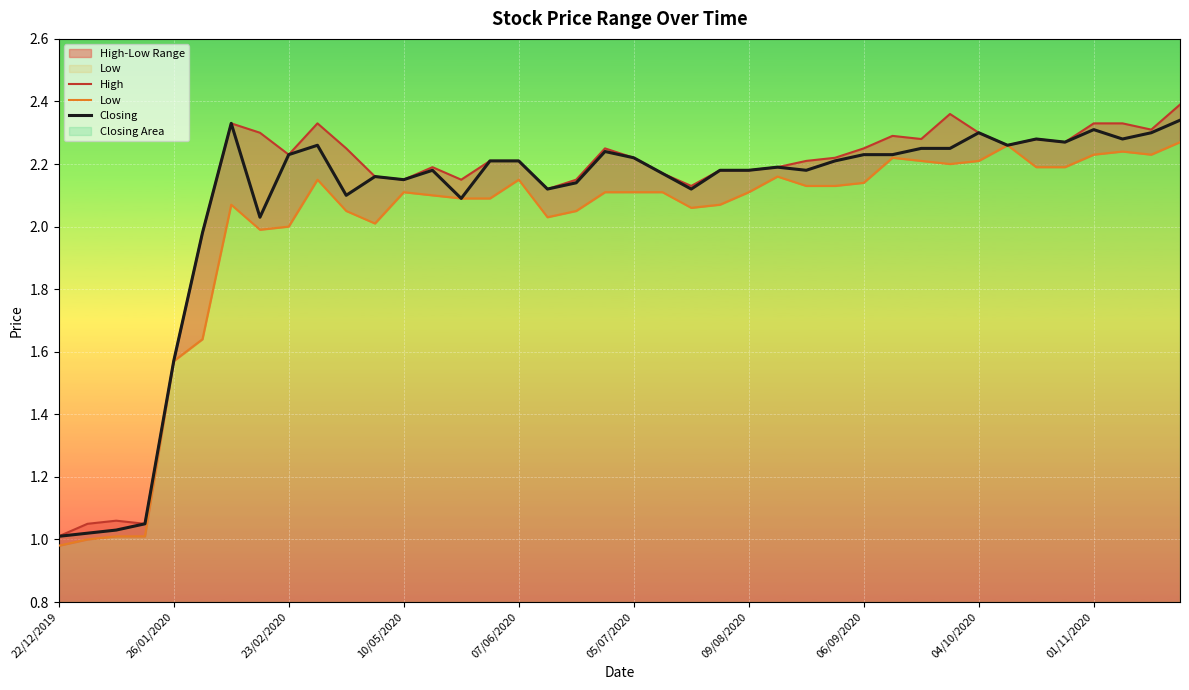

Reading left to right, transcribe all the data shown in this chart.

High: 1.0	1.1	1.1	1.1	1.6	2.0	2.3	2.3	2.2	2.3	2.2	2.2	2.1	2.2	2.1	2.2	2.2	2.1	2.1	2.2	2.2	2.2	2.1	2.2	2.2	2.2	2.2	2.2	2.2	2.3	2.3	2.4	2.3	2.3	2.3	2.3	2.3	2.3	2.3	2.4
Low: 1.0	1.0	1.0	1.0	1.6	1.6	2.1	2.0	2.0	2.1	2.0	2.0	2.1	2.1	2.1	2.1	2.1	2.0	2.0	2.1	2.1	2.1	2.1	2.1	2.1	2.2	2.1	2.1	2.1	2.2	2.2	2.2	2.2	2.3	2.2	2.2	2.2	2.2	2.2	2.3
Closing: 1.0	1.0	1.0	1.1	1.6	2.0	2.3	2.0	2.2	2.3	2.1	2.2	2.1	2.2	2.1	2.2	2.2	2.1	2.1	2.2	2.2	2.2	2.1	2.2	2.2	2.2	2.2	2.2	2.2	2.2	2.2	2.2	2.3	2.3	2.3	2.3	2.3	2.3	2.3	2.3